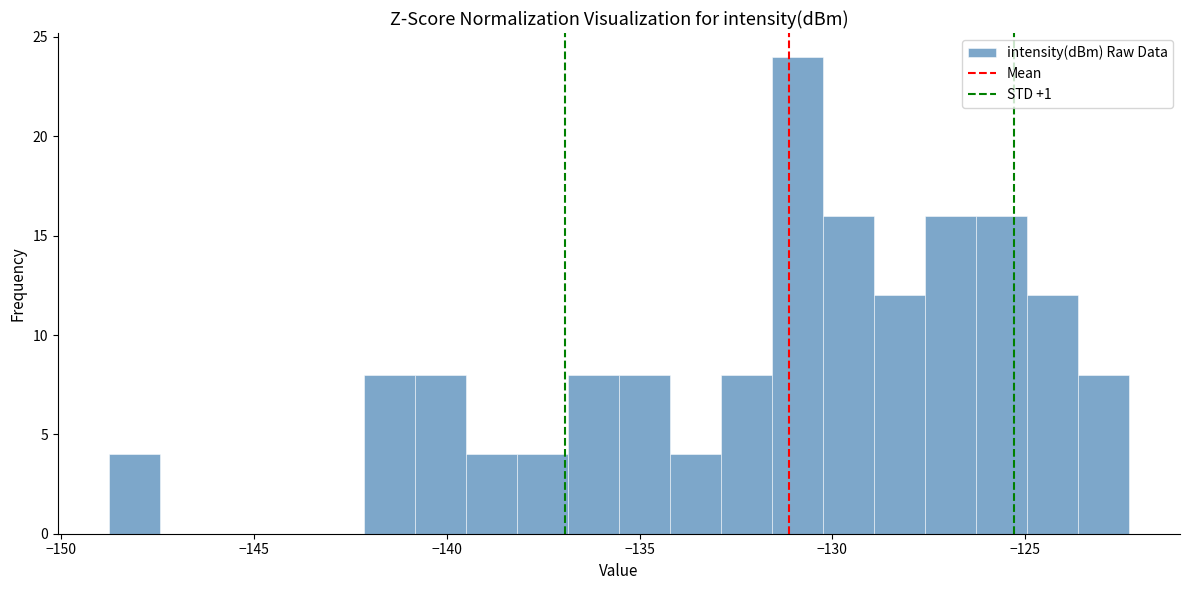

Around what value on the x-axis is the tallest bar? Give the approximate position of its centre, as read against the axis.

-131.0